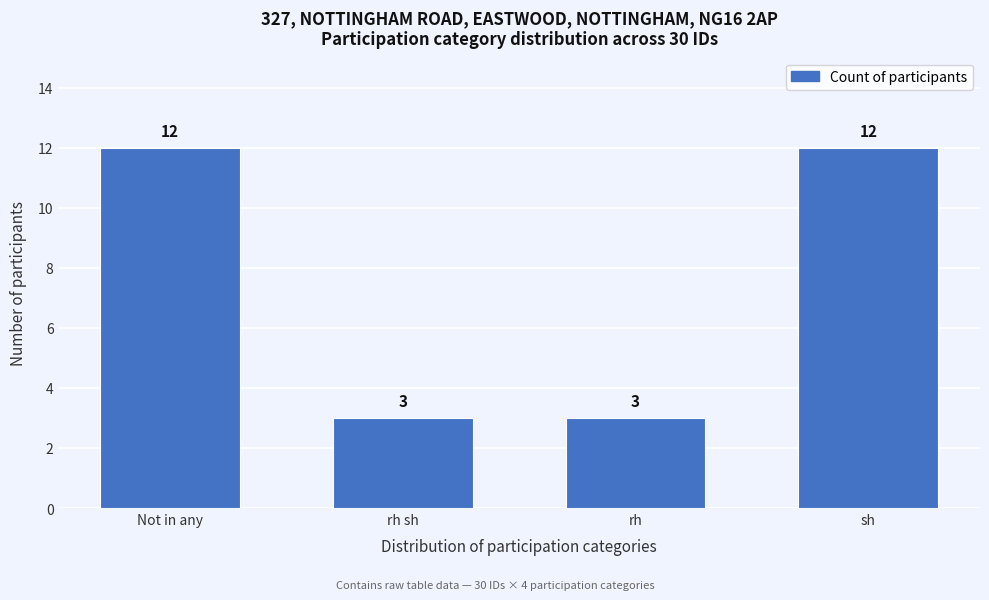

Reading left to right, list all the values displayed in this chart.

12	3	3	12